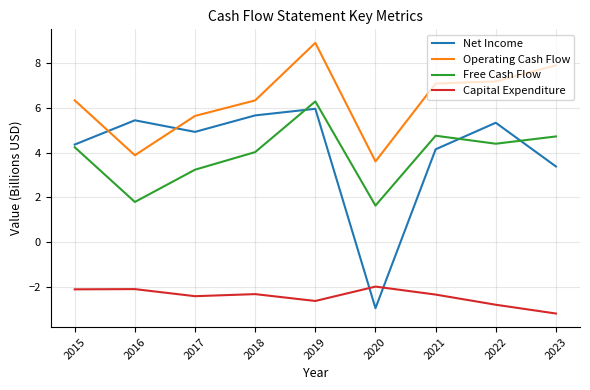

Between 2021 and 2022, which series saw the biggest shift?

Net Income